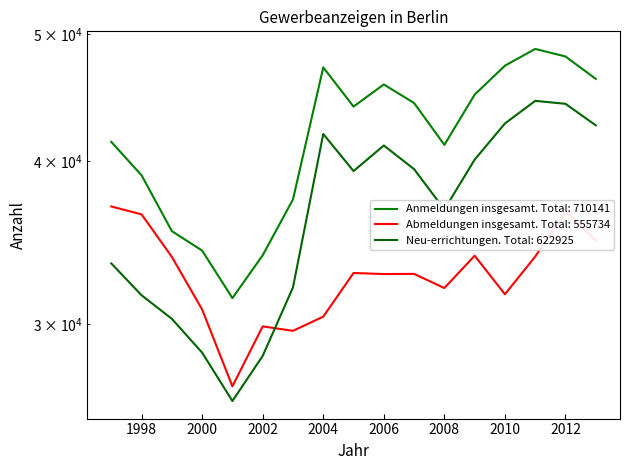

What is the difference between the highest and lowest values at 2000?

5618